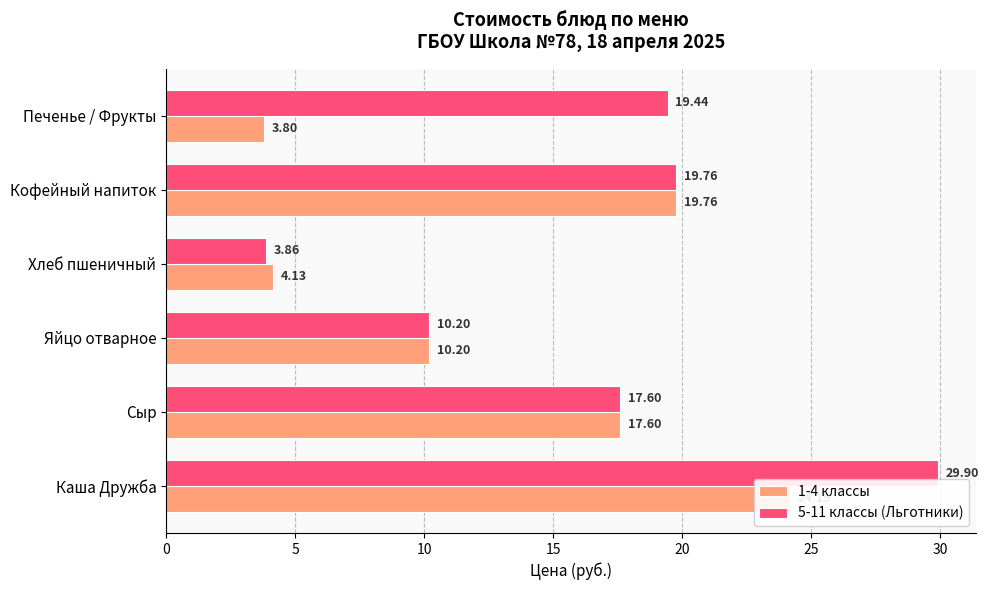

The 5-11 классы (Льготники) series shows 3.9 at Хлеб пшеничный. True or false?

True